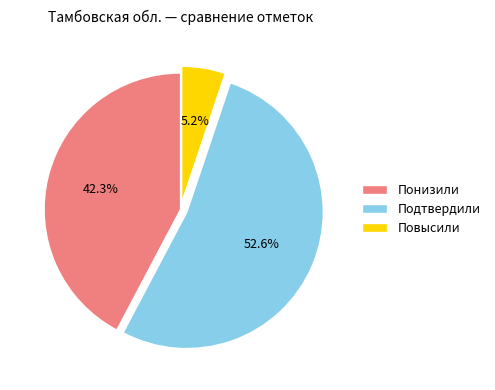

Approximately how many times larger is the value at Повысили compared to Понизили?

0.1